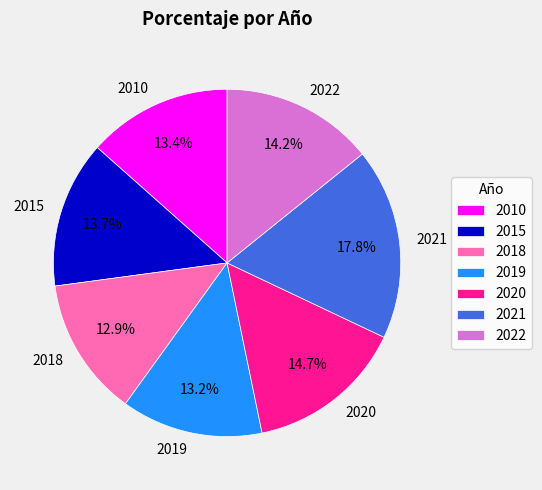

The 2020 slice represents 15% of the pie. True or false?

True